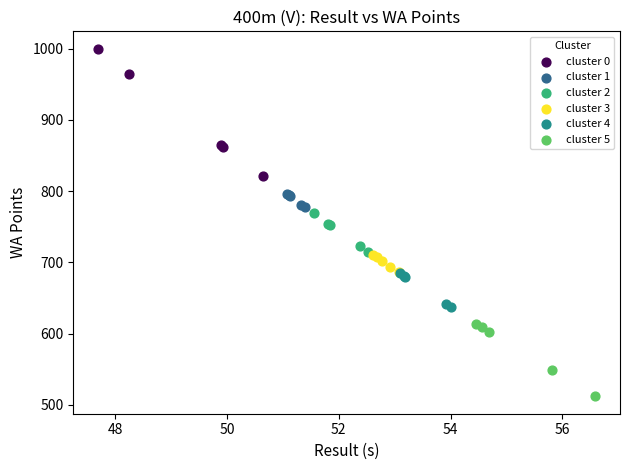

Which series contains the highest Y value?

cluster 0